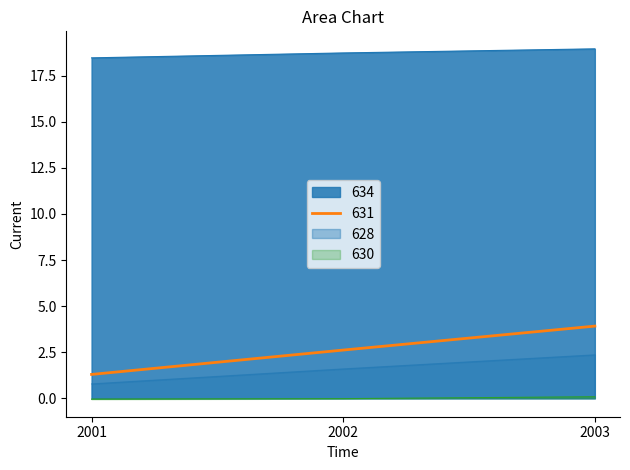

What is the total value across all series at 2003?

25.3